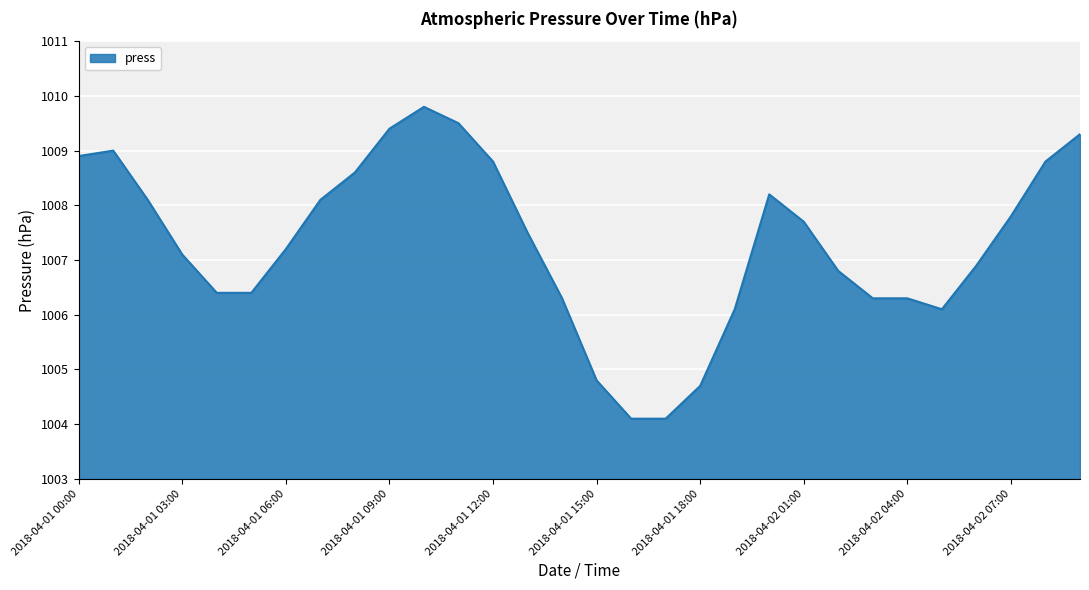

What is the minimum value shown in the chart?

1004.1